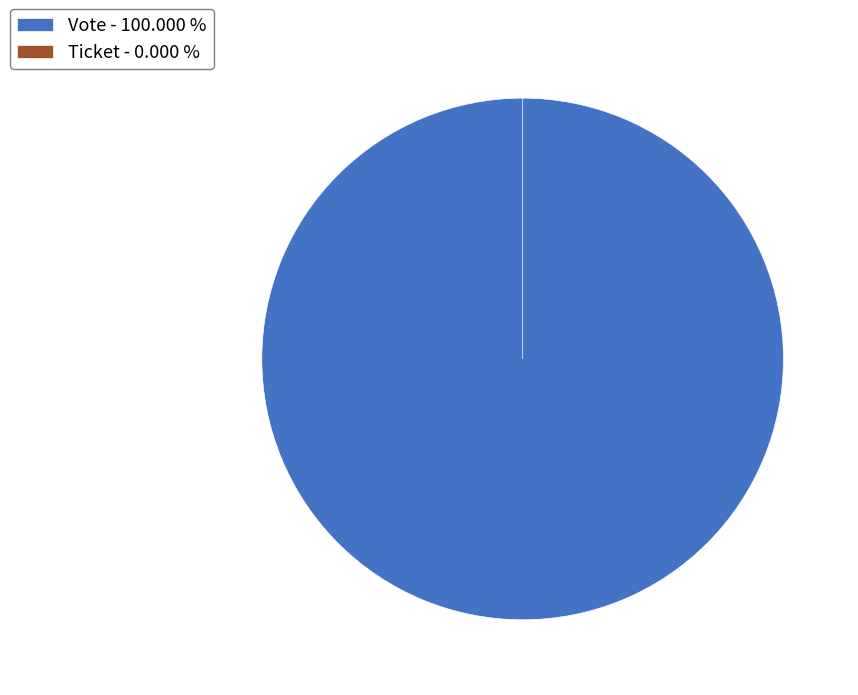

To the nearest percent, what is the average slice percentage?

50%